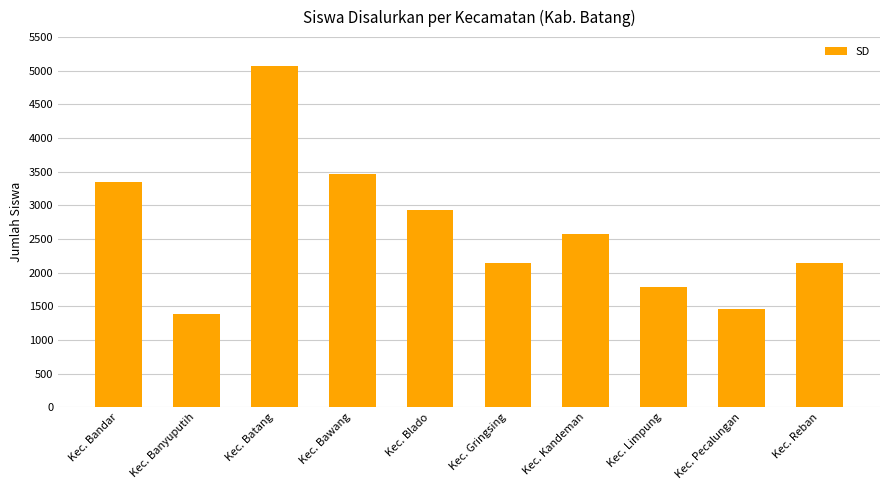

What is the ratio of the value at Kec. Blado to the value at Kec. Bawang?

0.8